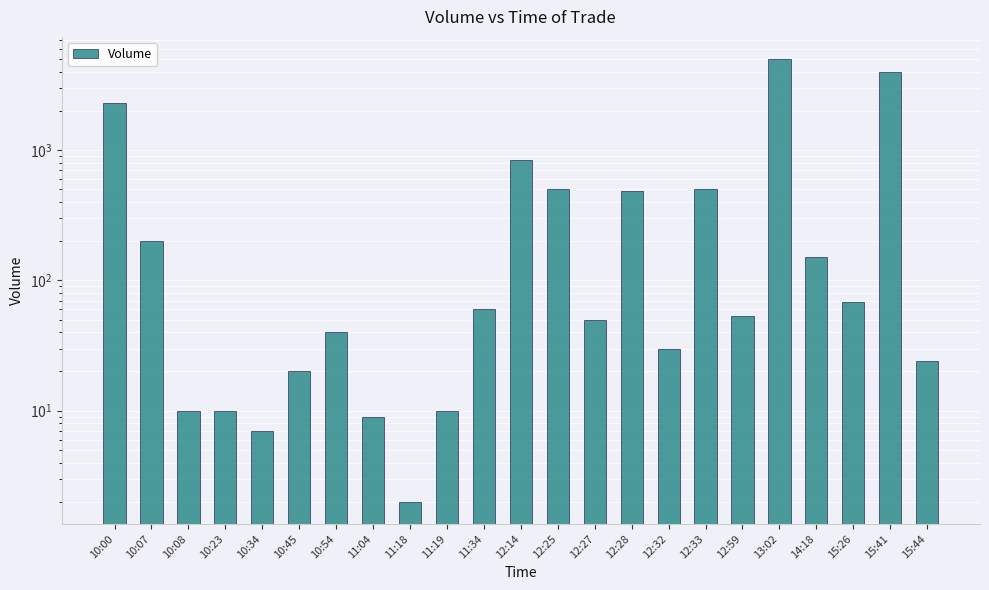

The value at 10:08 is 10. True or false?

True